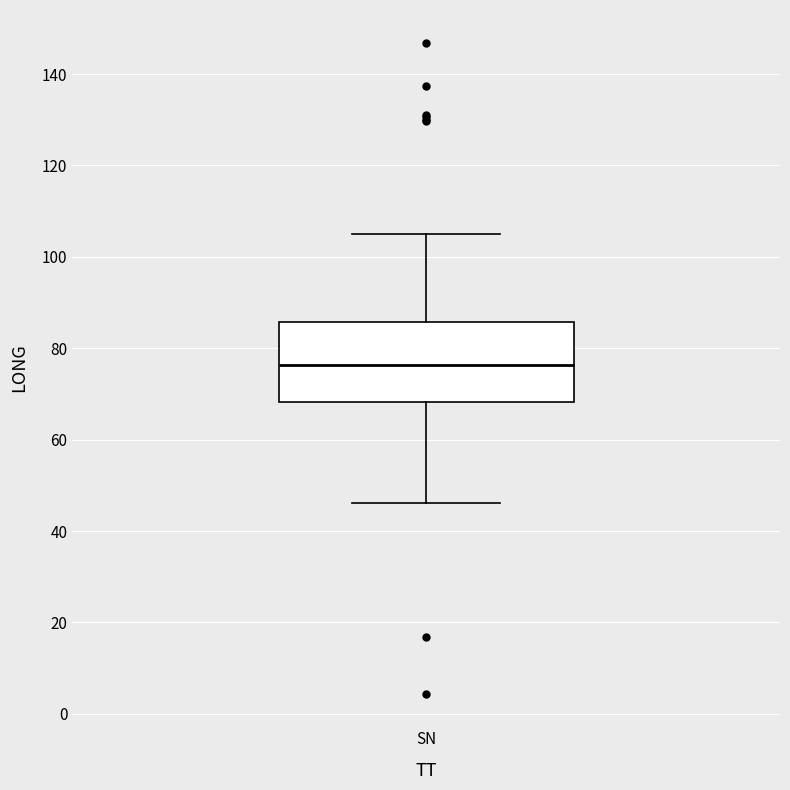

Transcribe this box plot: give where the median line is, the range the box spans, and where the two whiskers end, as read against the y-axis. The values are not printed on the chart, so give them approximately, as read against the axis.

median 76, box 68 to 86, whiskers 46 to 106